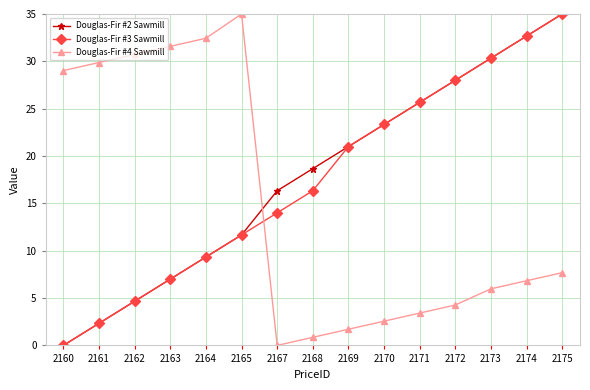

Which series has the largest total across all categories?

Douglas-Fir #2 Sawmill